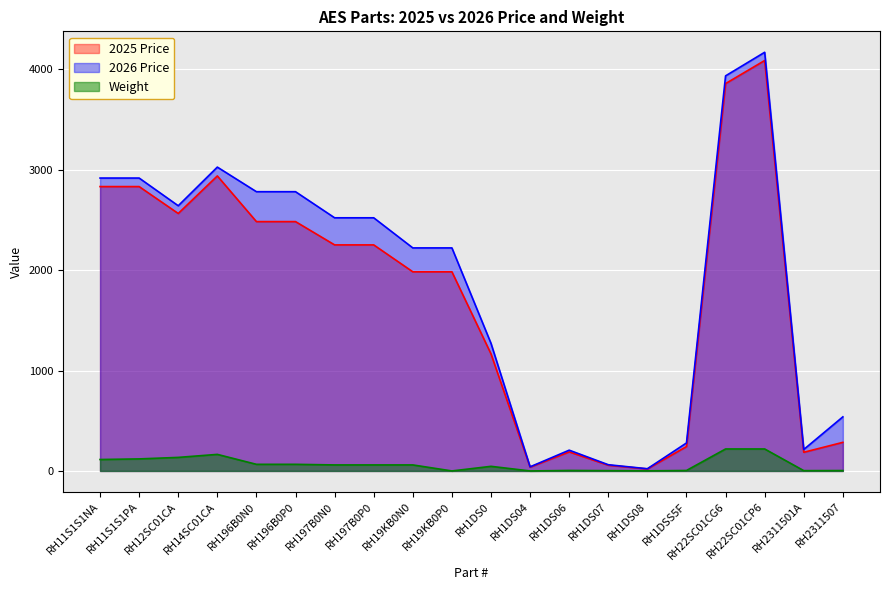

Rank the series at RH197B0N0 from lowest to highest value.

Weight, 2025 Price, 2026 Price